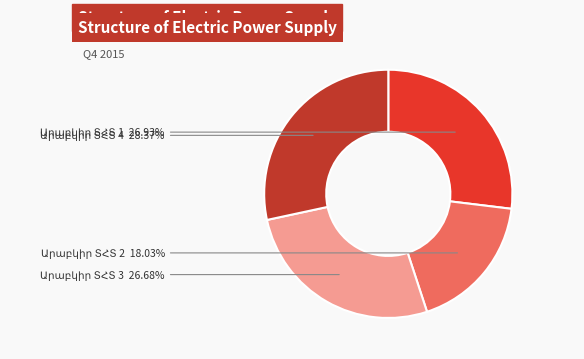

Is there a majority slice in this chart?

No